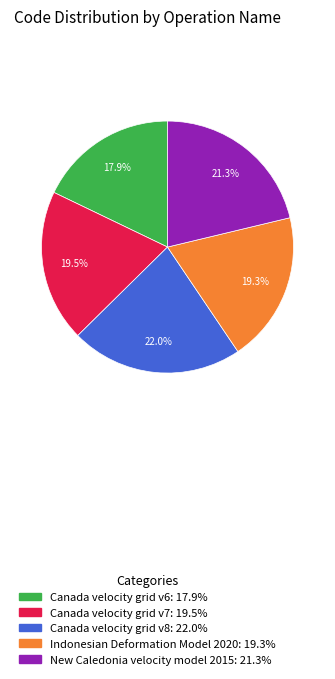

Combined, what portion of the pie is Canada velocity grid v8: 22.0% and Canada velocity grid v6: 17.9%?

39.9%